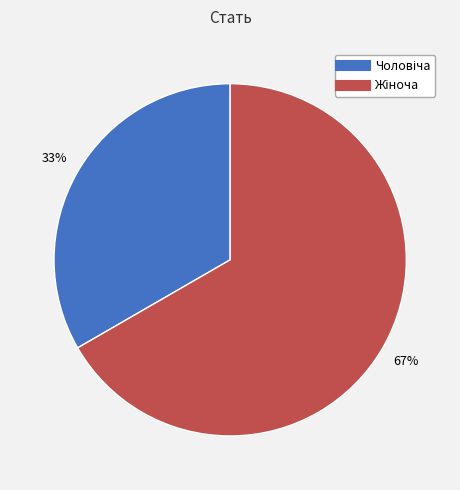

Is there a majority slice in this chart?

Yes